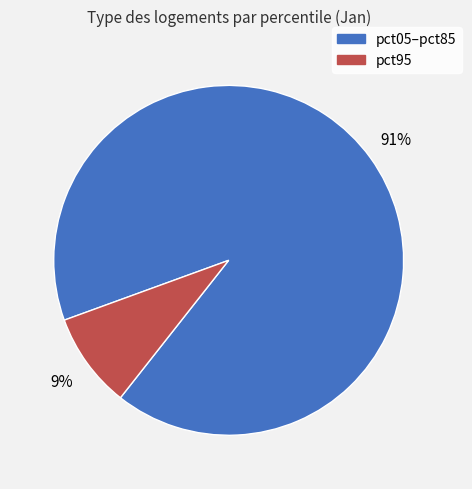

Is there any slice that represents more than half of the pie?

Yes